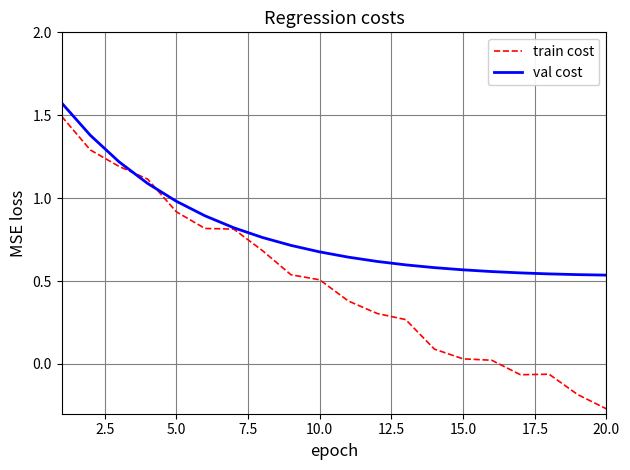

Which series has the widest spread of values?

train cost